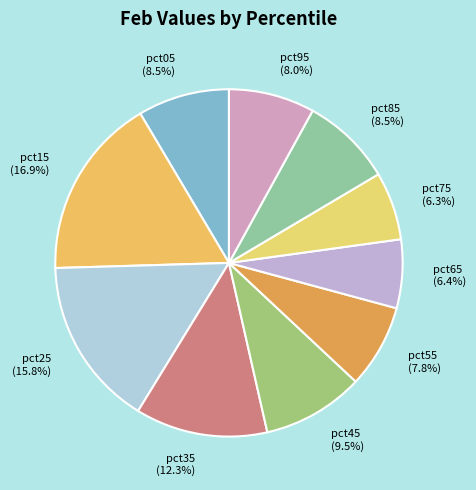

How many segments does this pie chart have?

10